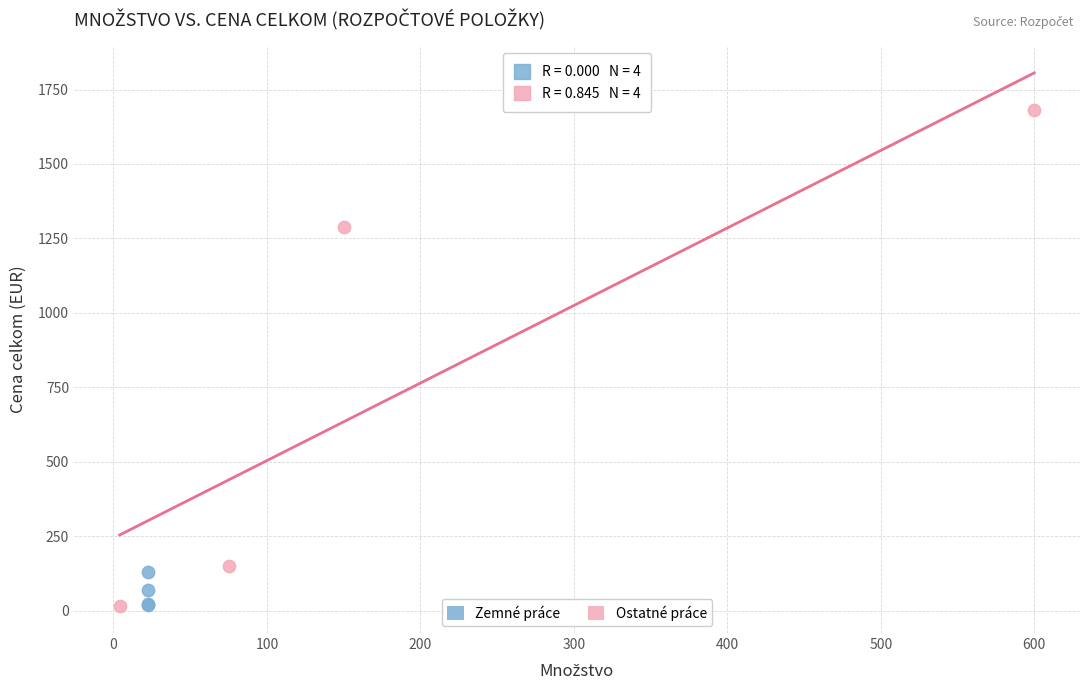

Which series reaches the maximum Y coordinate?

Ostatné práce